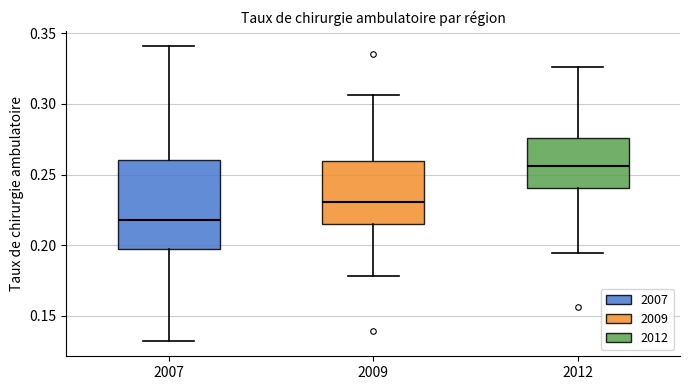

Where is the upper edge of the box at x = 2007 on the y-axis? The values are not printed on the chart, so give them approximately, as read against the axis.

0.260